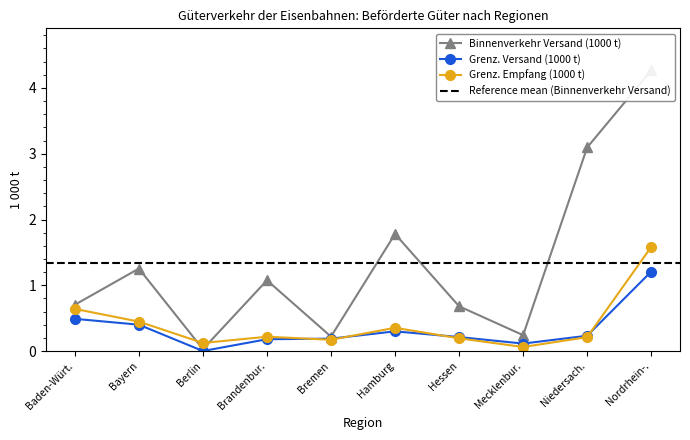

How many times do Grenz. Versand (1000 t) and Grenz. Empfang (1000 t) cross each other?

4